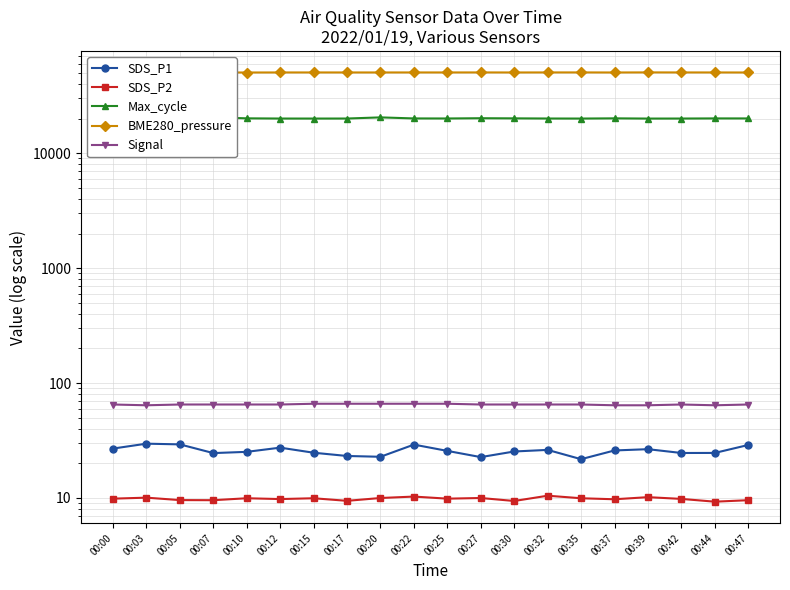

What is the difference between the maximum and minimum values in the SDS_P2 series?

1.2